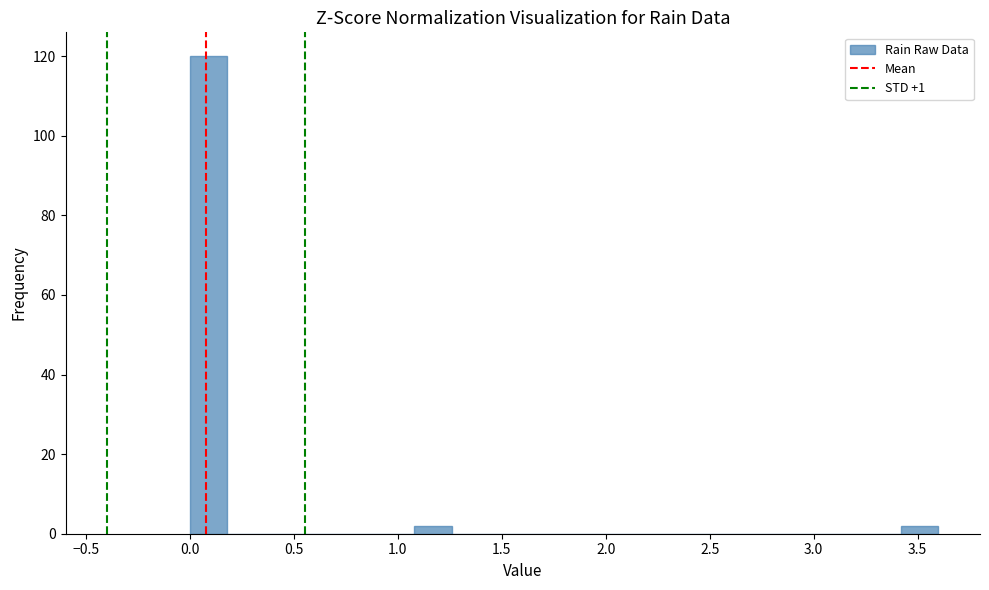

Around what value on the x-axis is the tallest bar? Give the approximate position of its centre, as read against the axis.

0.10